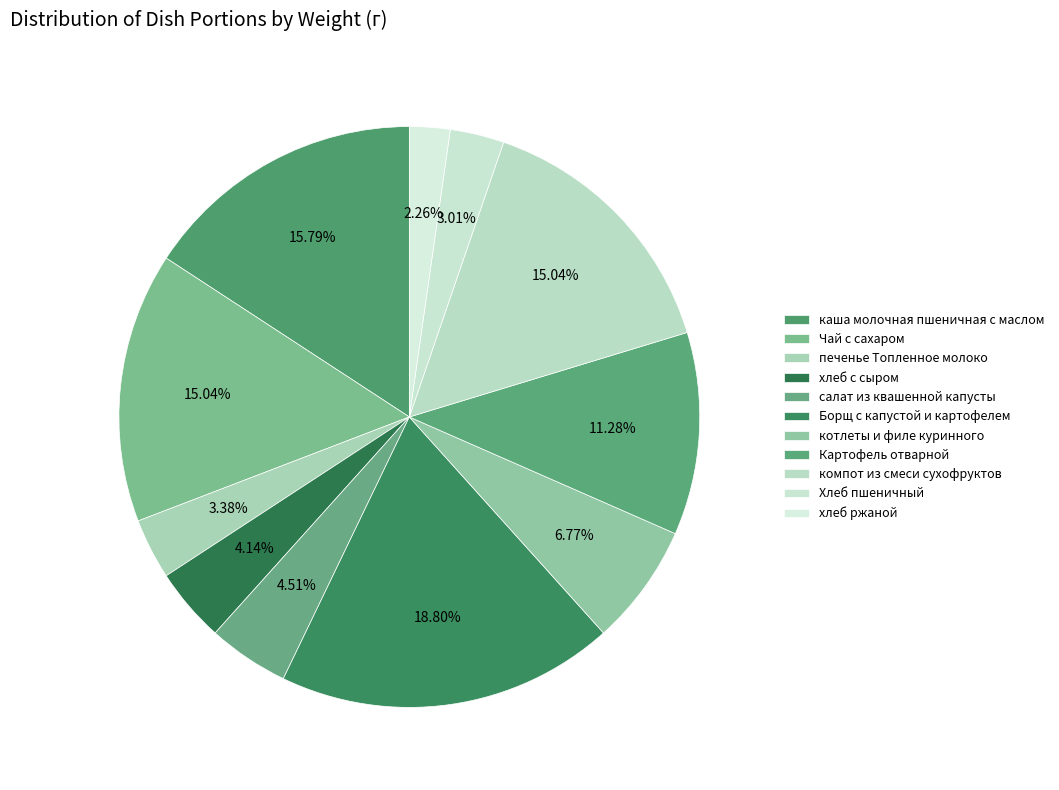

Is there a majority slice in this chart?

No